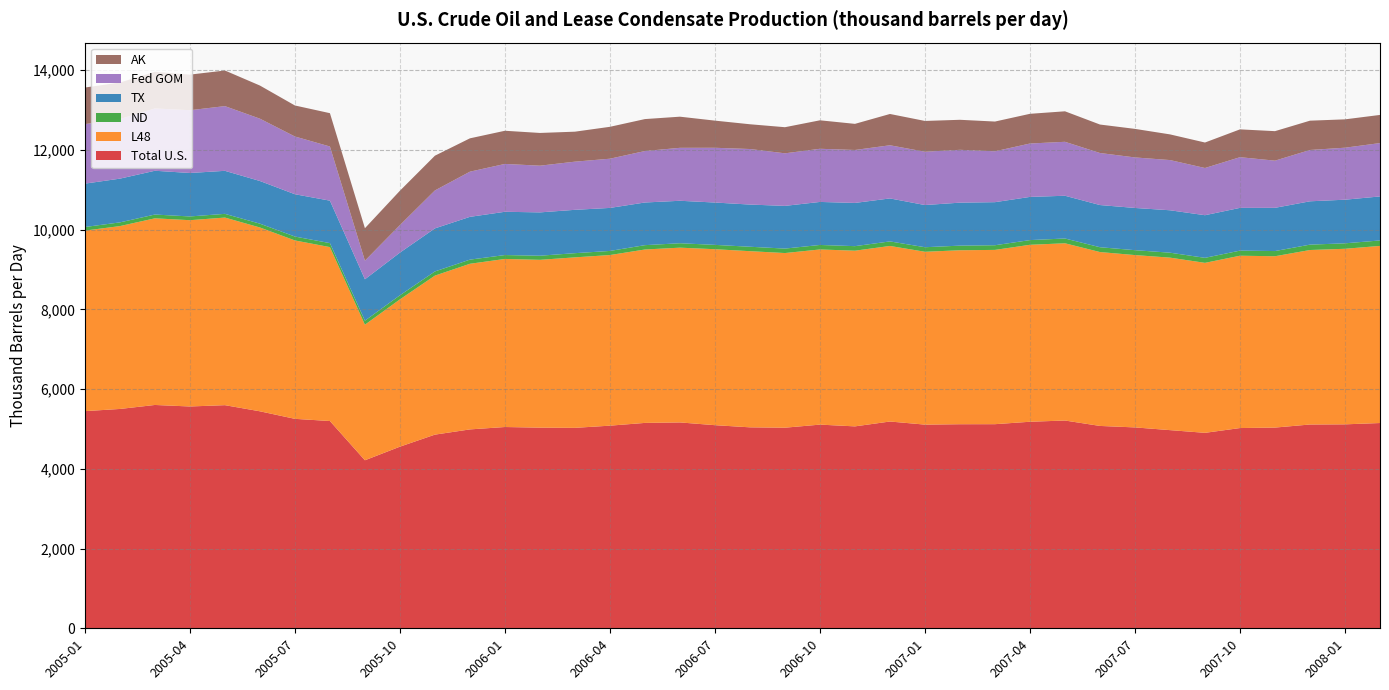

Reading left to right, list all the values displayed in this chart.

Total U.S.: 5446	5501	5601	5563	5596	5442	5253	5198	4214	4555	4857	4988	5048	5032	5027	5082	5151	5163	5094	5040	5031	5108	5064	5186	5108	5118	5119	5180	5211	5075	5038	4970	4902	5022	5034	5111	5115	5148
L48: 4528	4586	4681	4672	4705	4610	4474	4362	3400	3694	3988	4154	4215	4209	4276	4279	4349	4383	4413	4418	4380	4393	4406	4403	4335	4363	4371	4438	4445	4361	4322	4326	4263	4322	4297	4376	4403	4442
ND: 90	93	95	94	93	96	98	100	101	103	105	104	98	103	105	103	109	111	109	111	112	113	114	114	114	116	117	118	120	121	123	124	126	128	130	135	137	137
TX: 1088	1097	1098	1090	1079	1070	1061	1065	1038	1070	1080	1073	1085	1087	1087	1079	1070	1065	1062	1058	1071	1079	1084	1078	1058	1078	1080	1083	1072	1058	1059	1064	1069	1072	1084	1087	1094	1104
Fed GOM: 1492	1494	1562	1574	1623	1563	1448	1358	466	690	951	1133	1200	1171	1208	1234	1291	1328	1373	1393	1318	1333	1328	1333	1337	1325	1276	1339	1353	1305	1267	1259	1184	1271	1183	1287	1304	1338
AK: 918	917	921	893	893	831	778	836	815	862	872	836	832	821	752	800	801	781	681	621	655	714	655	785	772	753	746	745	765	714	716	644	639	698	740	735	711	706